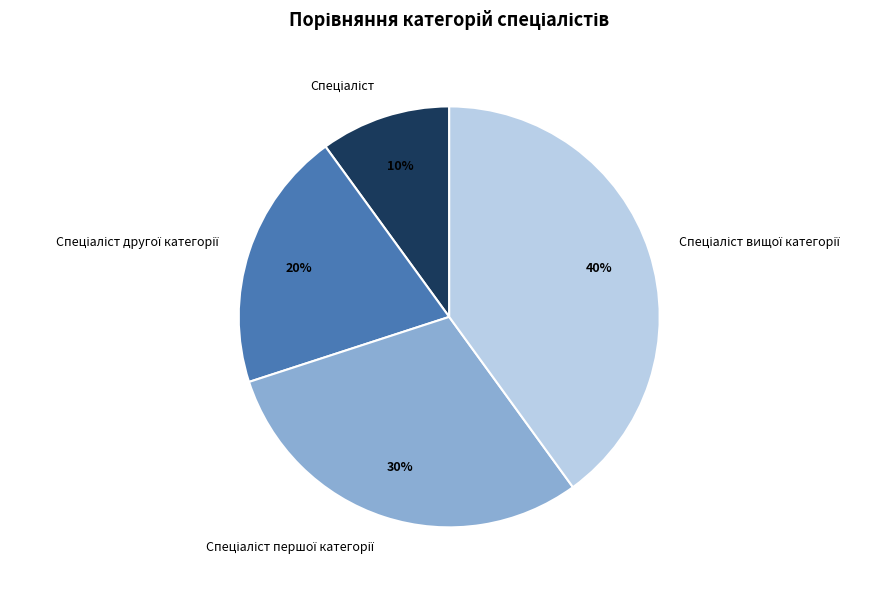

To the nearest percent, what is the average slice percentage?

25%